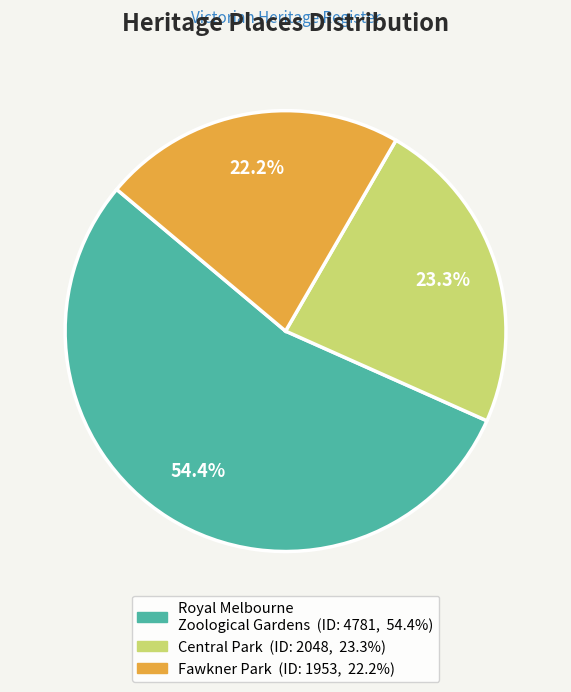

Does any single category account for the majority?

Yes